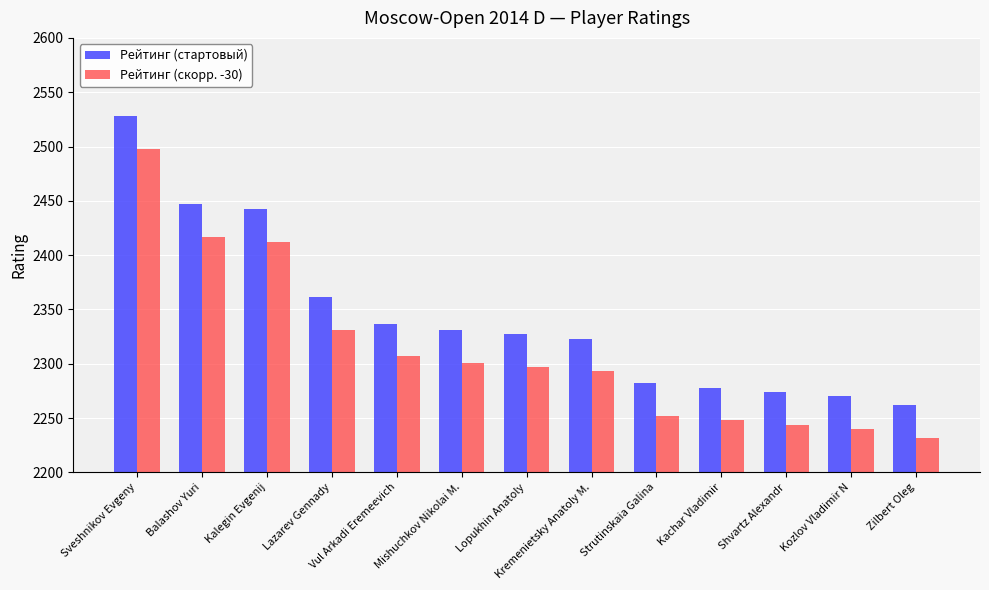

What is the sum of the Рейтинг (скорр. -30) values at Kalegin Evgenij and Balashov Yuri?

4829